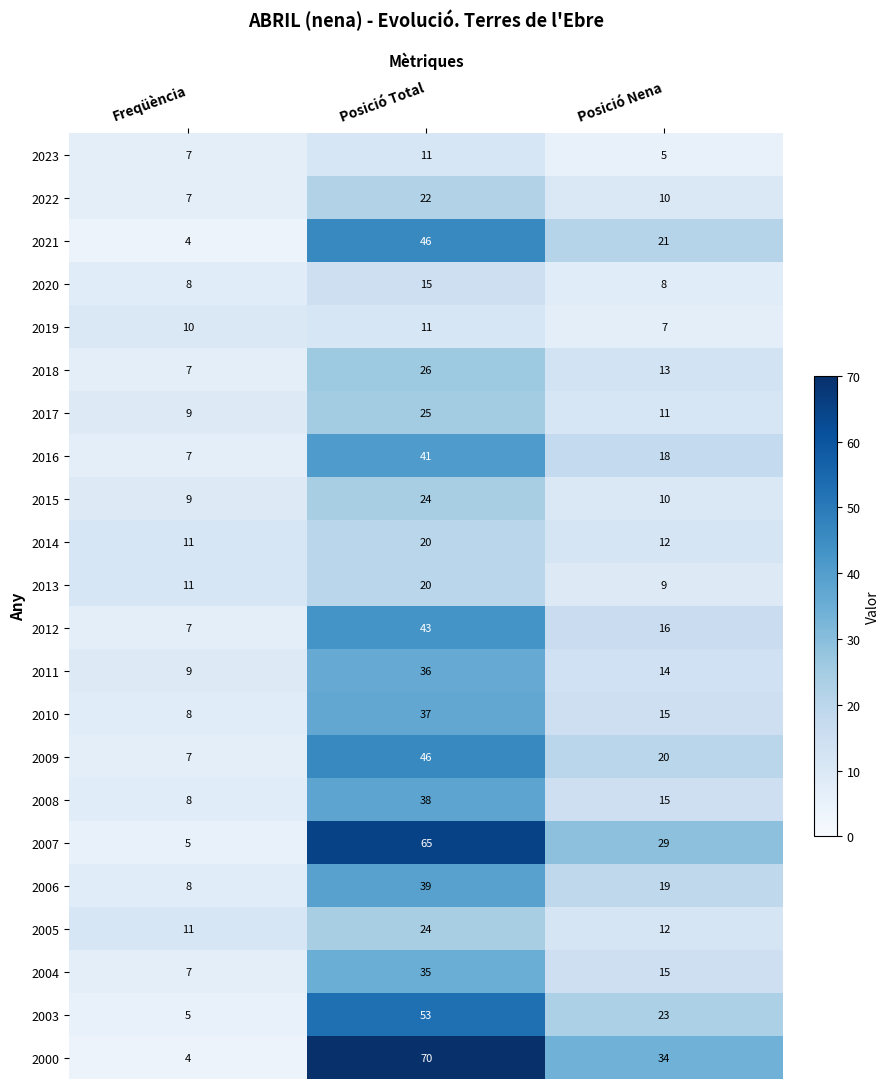

The 2013 series shows 2 at Posició Nena. True or false?

False